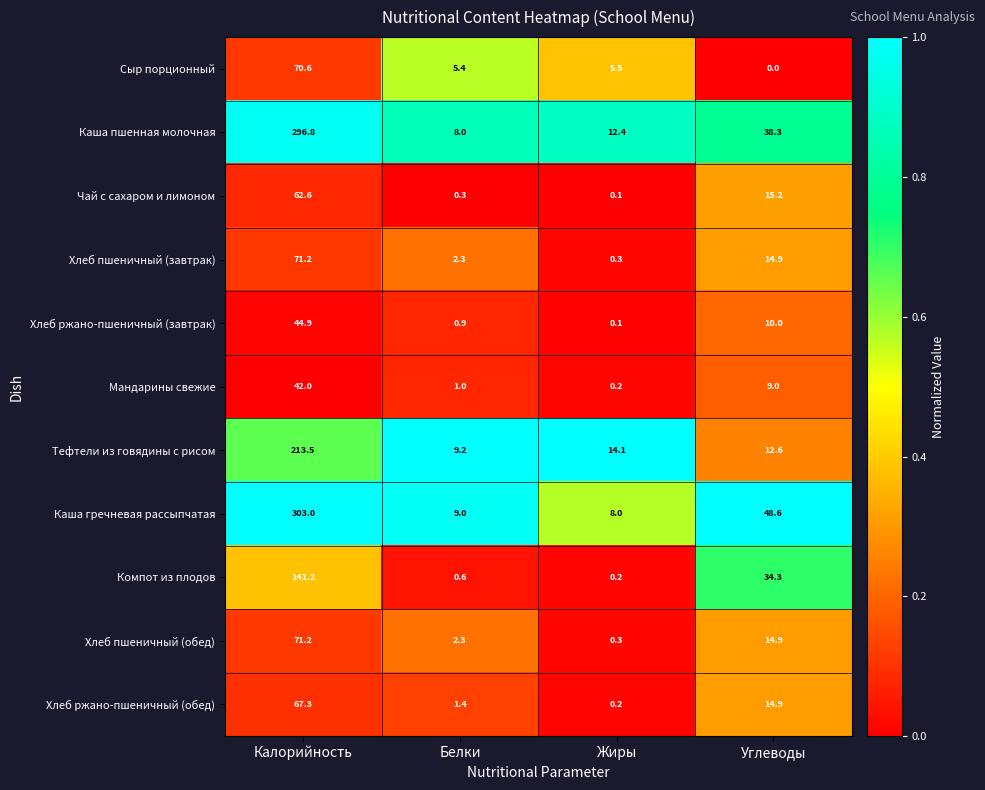

What is the sum of the Чай с сахаром и лимоном values at Углеводы and Калорийность?

77.8